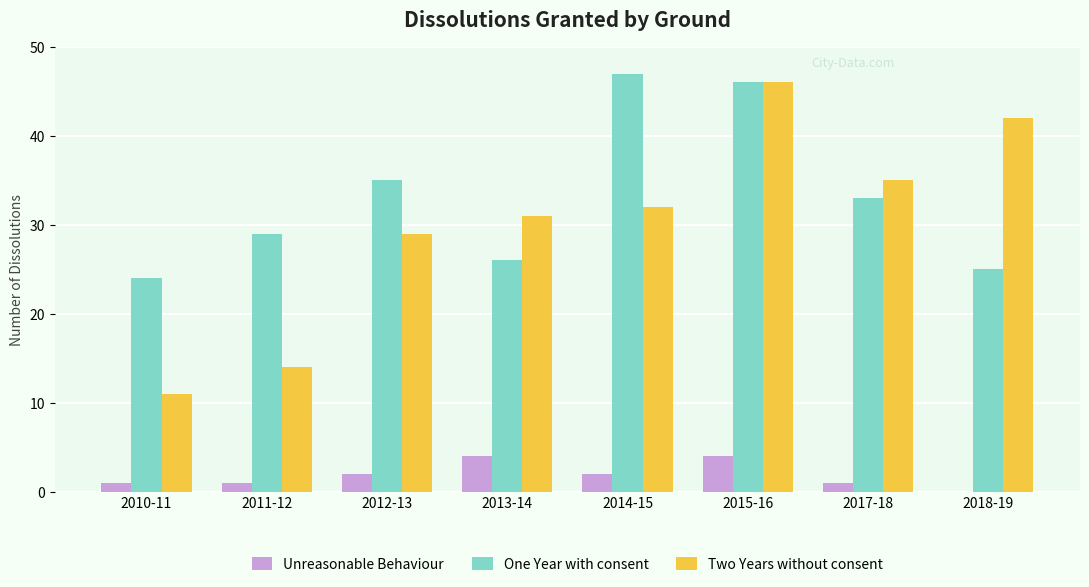

The Unreasonable Behaviour series shows 4 at 2013-14. True or false?

True